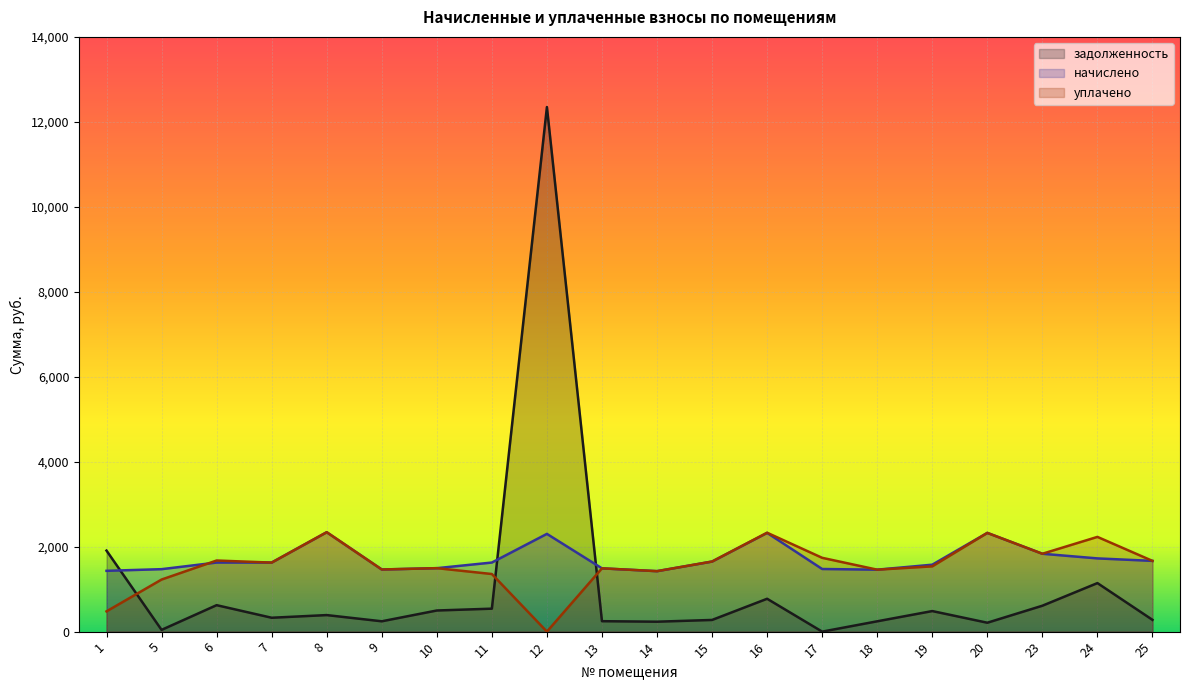

What value does the уплачено series have at 20?

2324.0